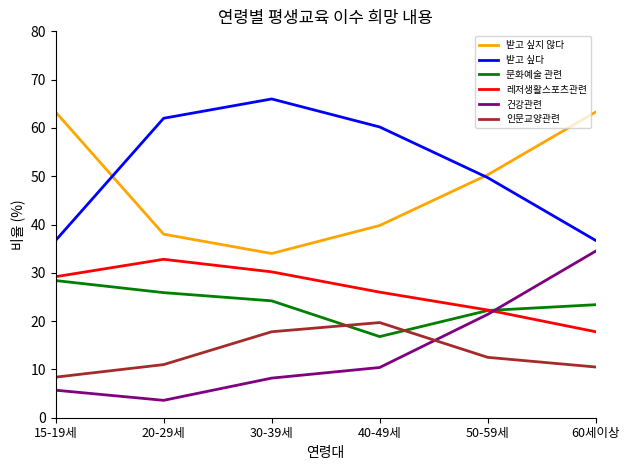

How many distinct data groups are displayed?

6